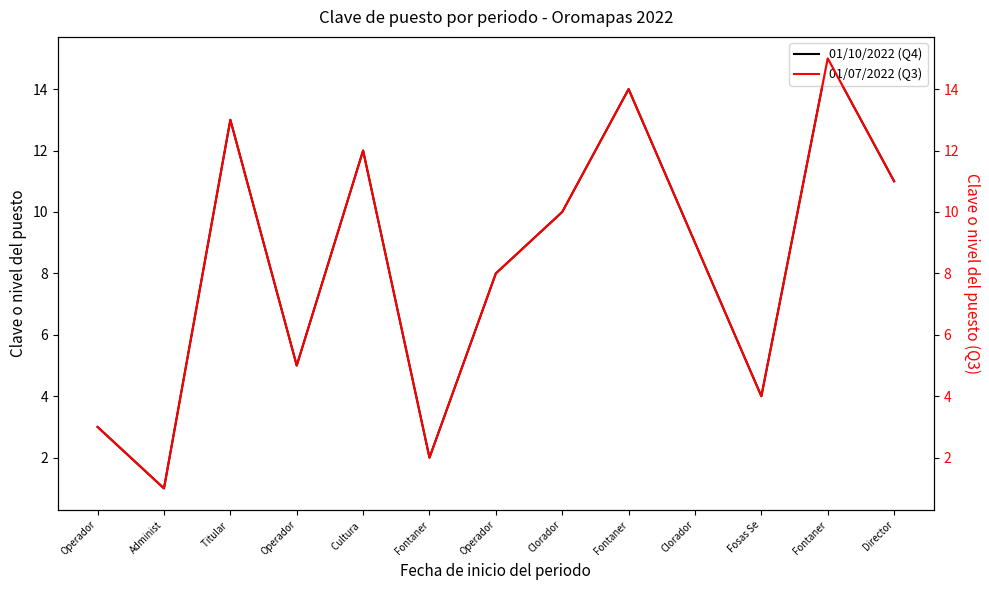

Rank the categories by 01/10/2022 (Q4) value from lowest to highest.

Administ, Fontaner, Operador, Fosas Se, Operador, Operador, Clorador, Clorador, Director, Cultura , Titular , Fontaner, Fontaner